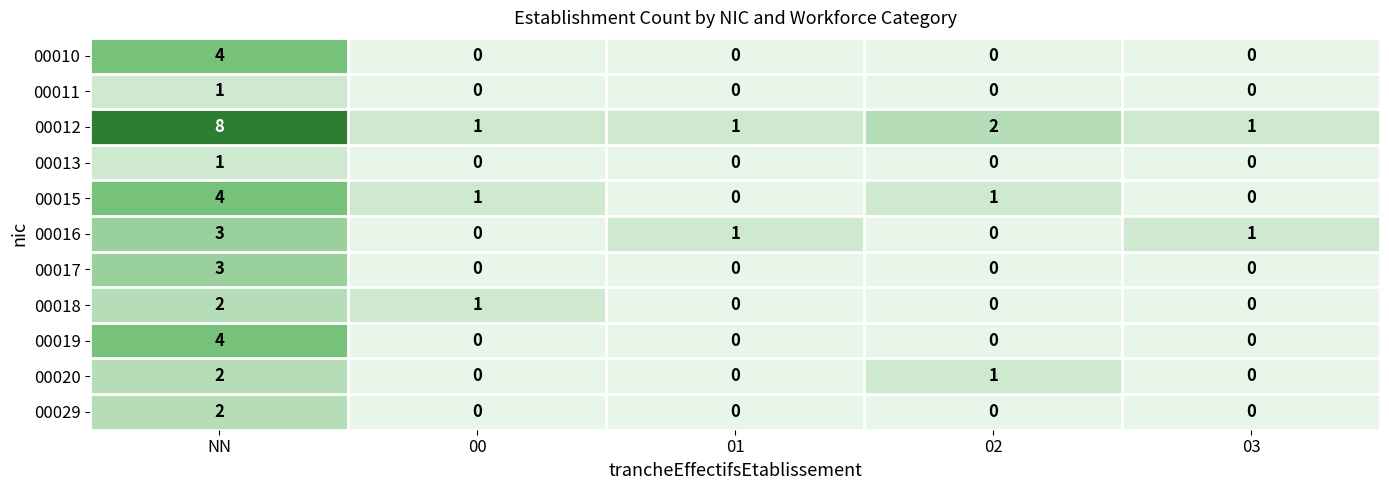

Is it true that 00012 equals 4 at NN?

False